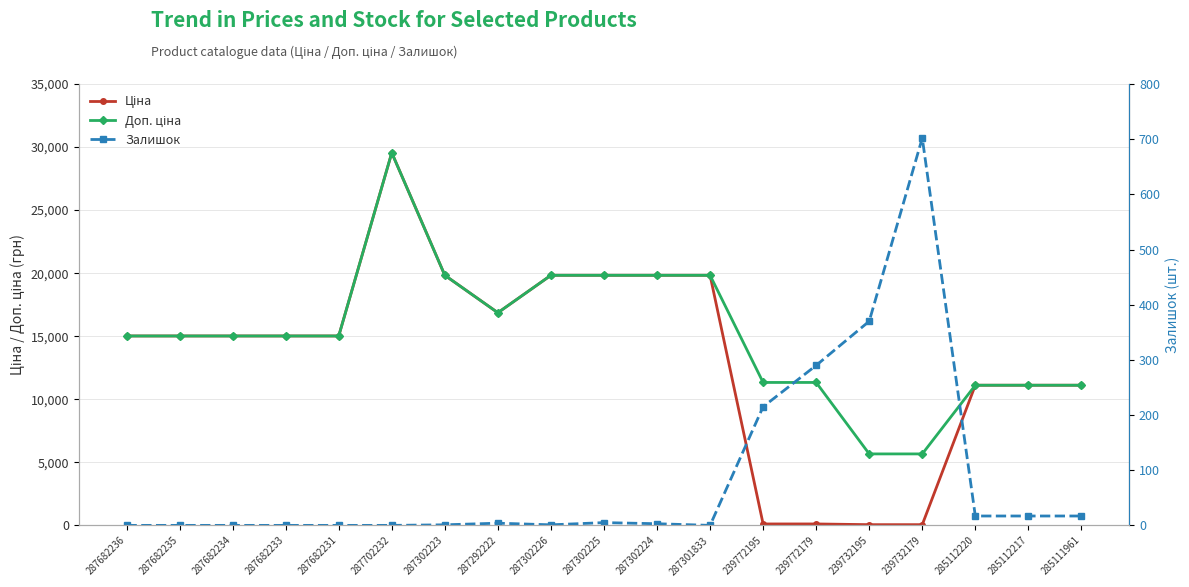

Is the value of Доп. ціна at 287682235 greater than the value of Залишок at 287302226?

Yes